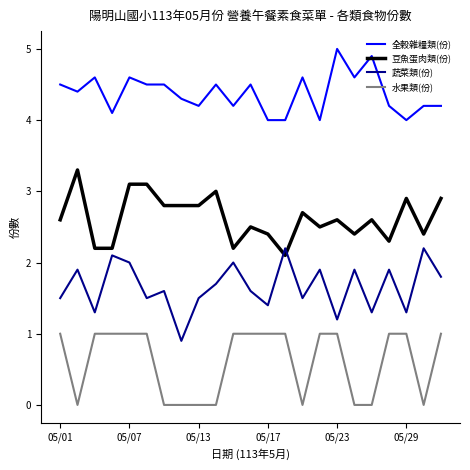

True or false: 全穀雜糧類(份) has more than 1 points higher than both neighbors.

True